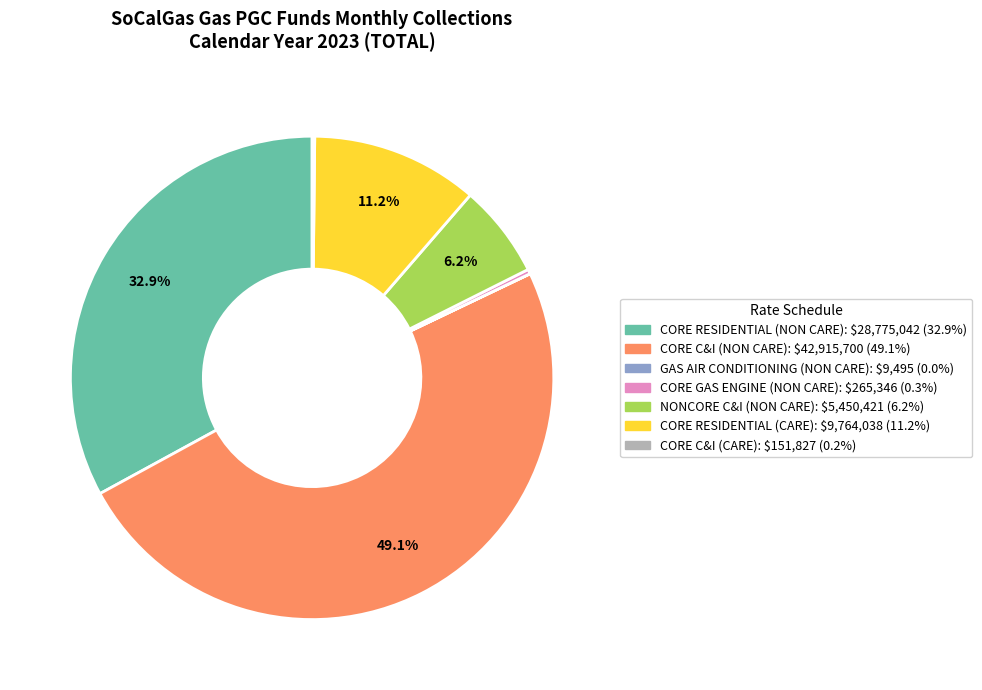

What percentage is NOT represented by CORE RESIDENTIAL (NON CARE)?

67.1%